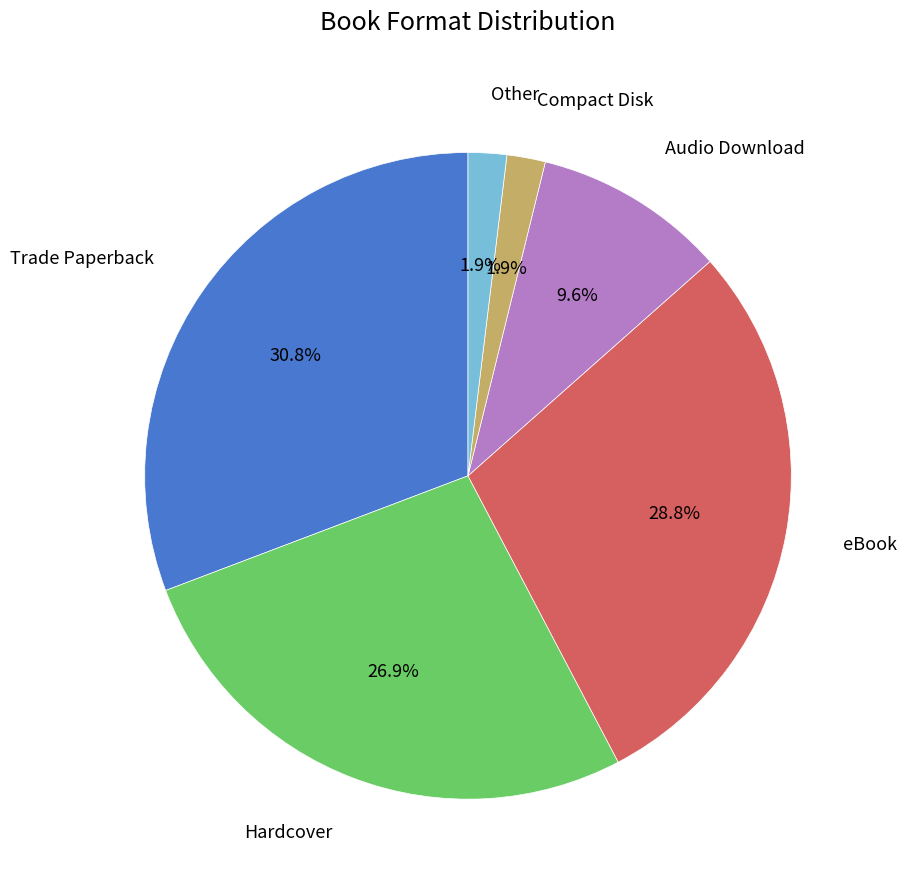

Count the number of slices in the pie.

6